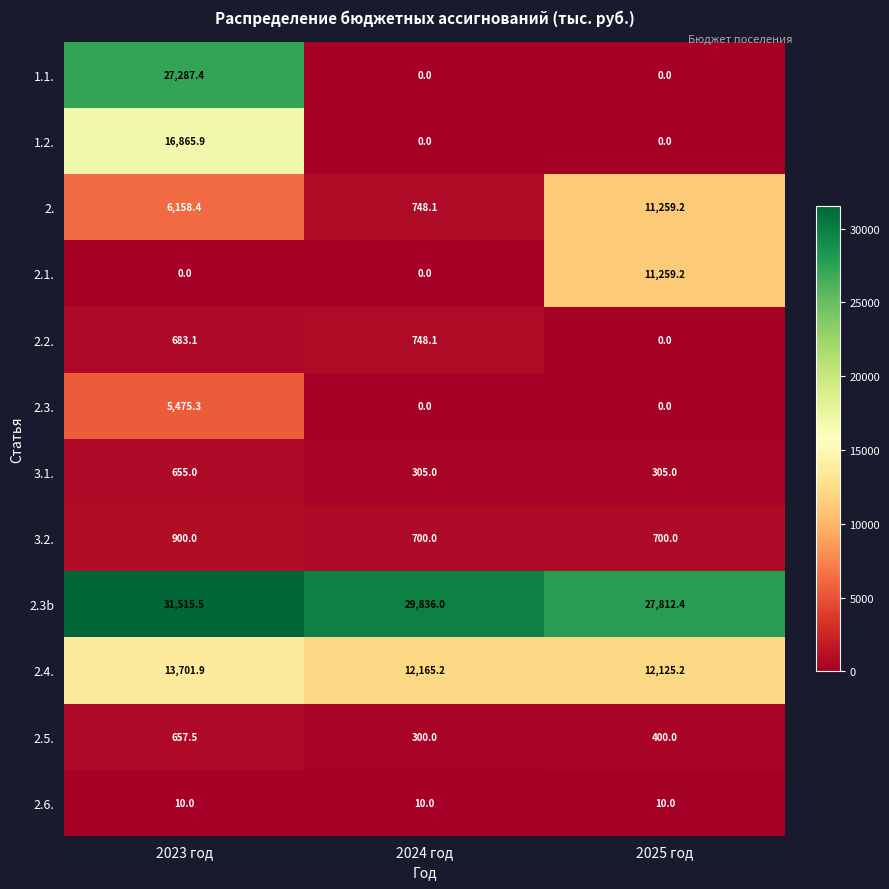

What is the sum of the 2.1. values at 2024 год and 2025 год?

11259.2